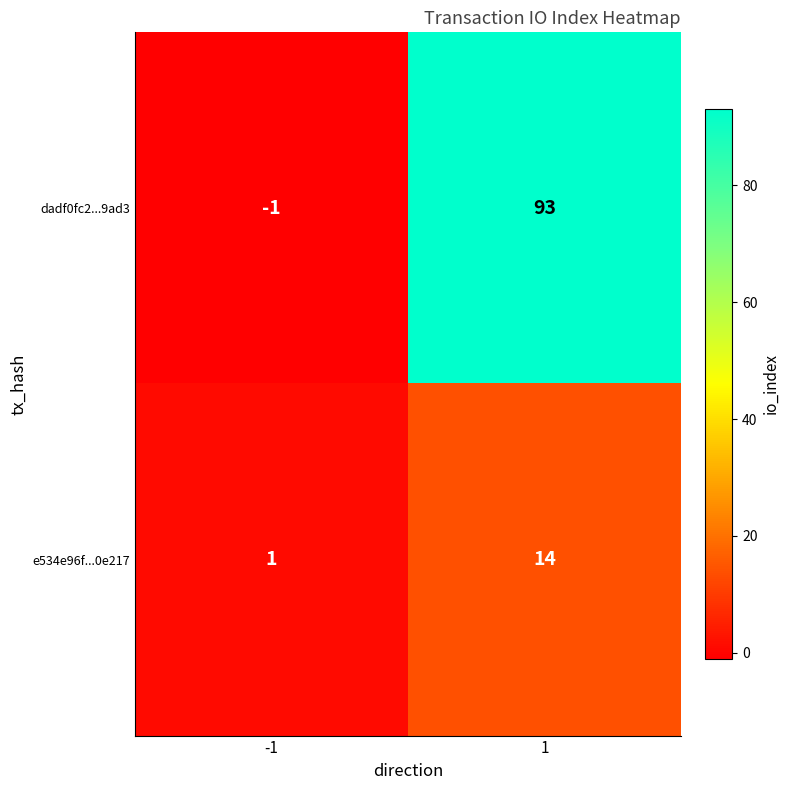

What is the maximum value shown in the chart?

93